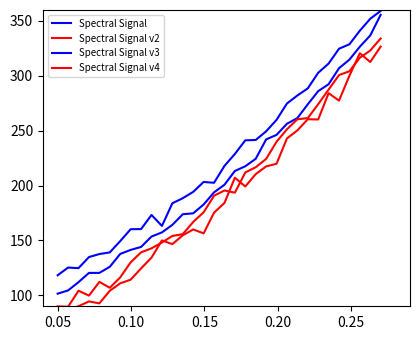

Does the chart have visible grid lines?

No